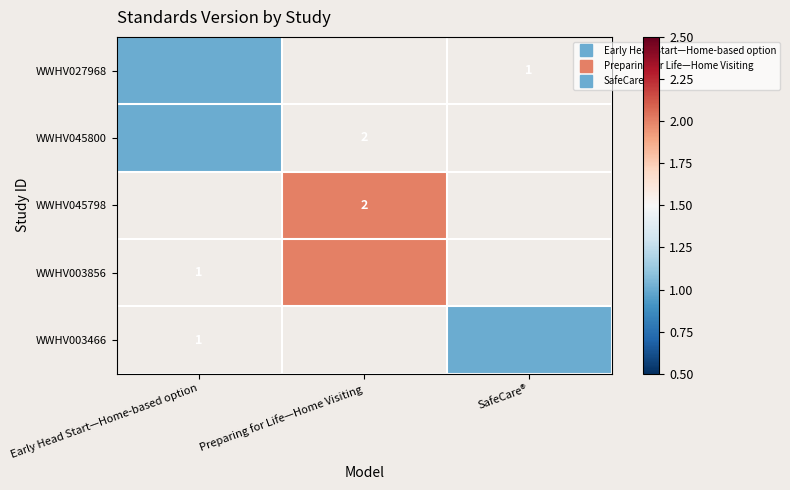

What is the total value across all series at SafeCare®?

1